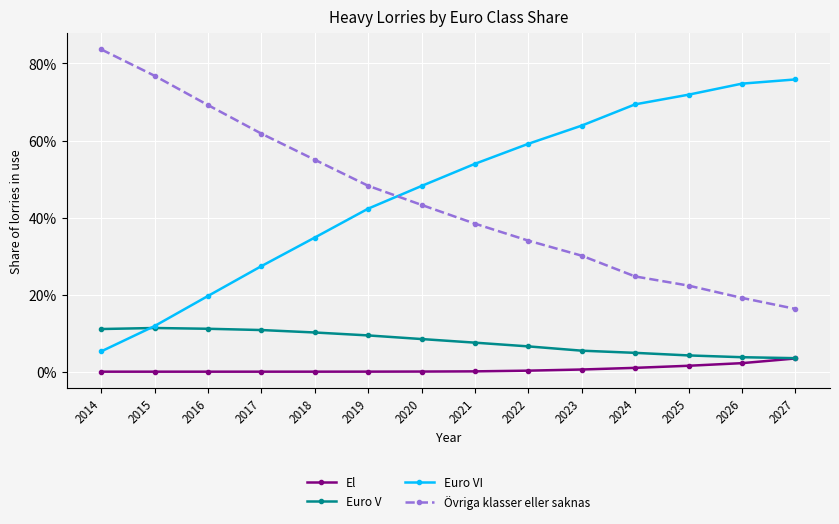

What are all the series names shown in the legend?

El, Euro V, Euro VI, Övriga klasser eller saknas